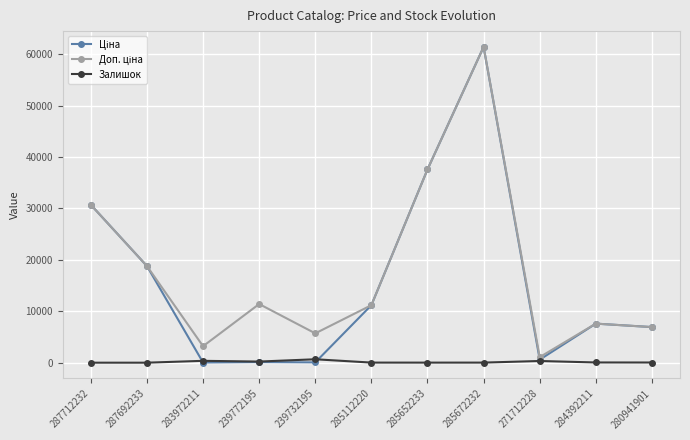

Is this an area chart (filled region under the line)?

No